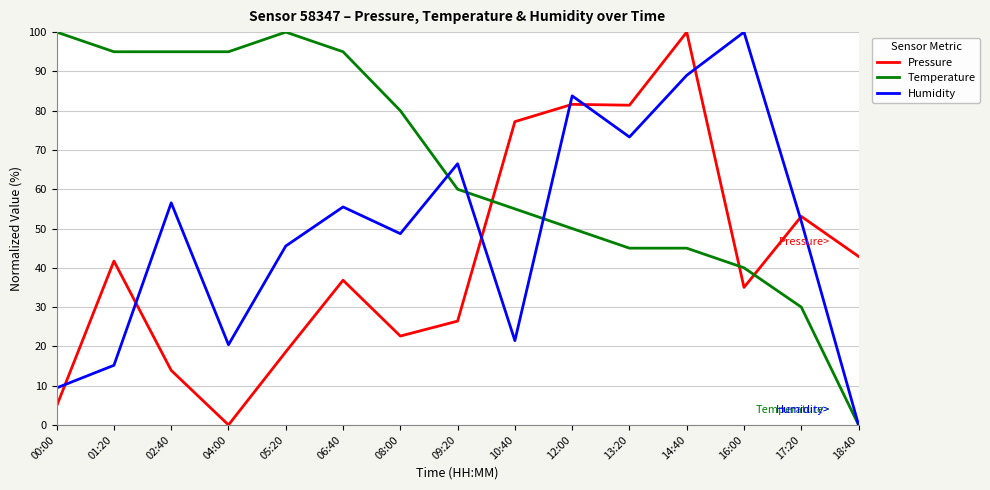

How many interior local peaks does the Humidity series have?

5